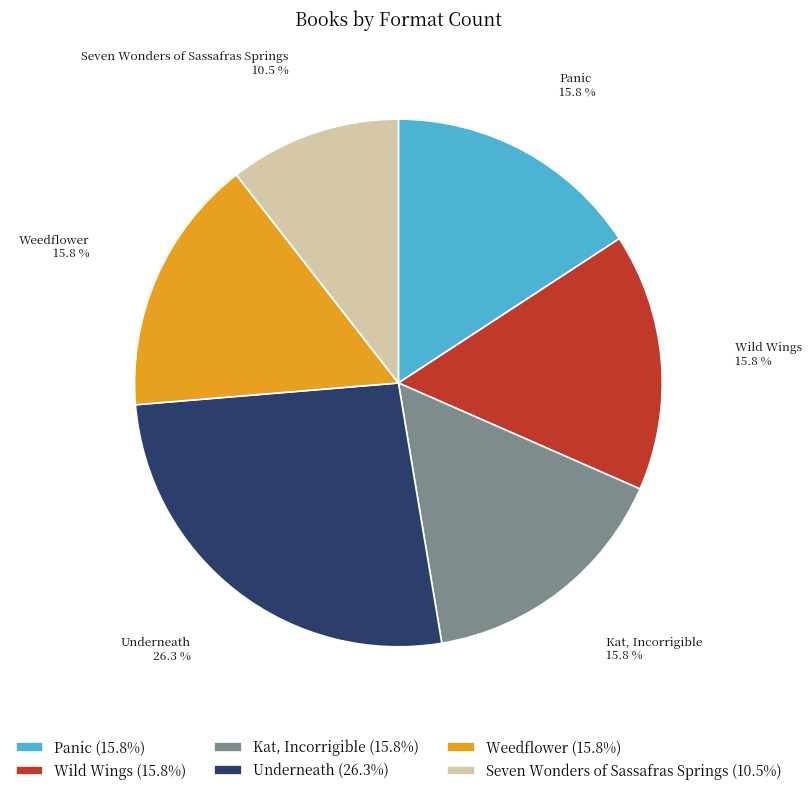

What is the largest slice in the pie chart?

Underneath